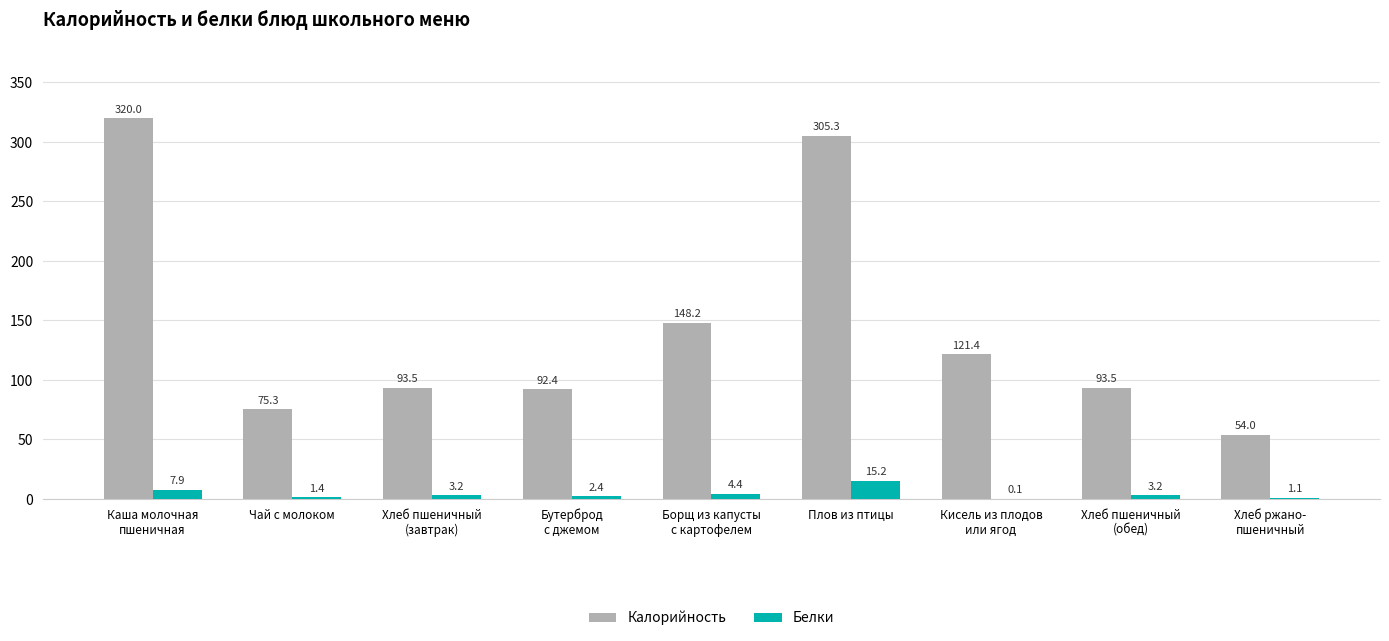

Are the bars horizontal?

No